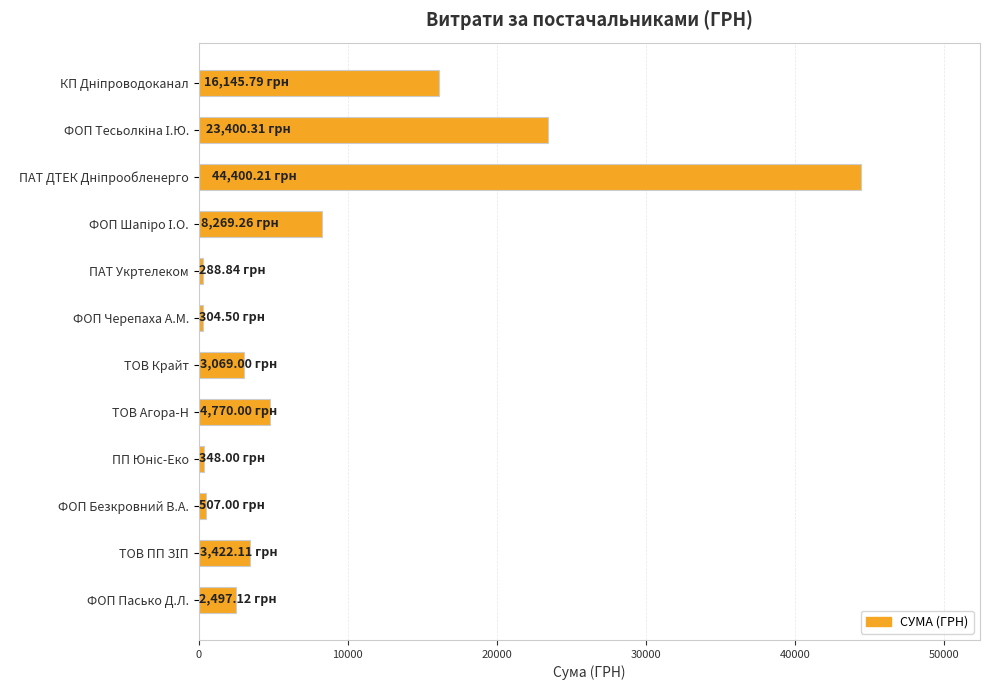

What is the label of the 7th bar from the bottom?

ФОП Черепаха А.М.